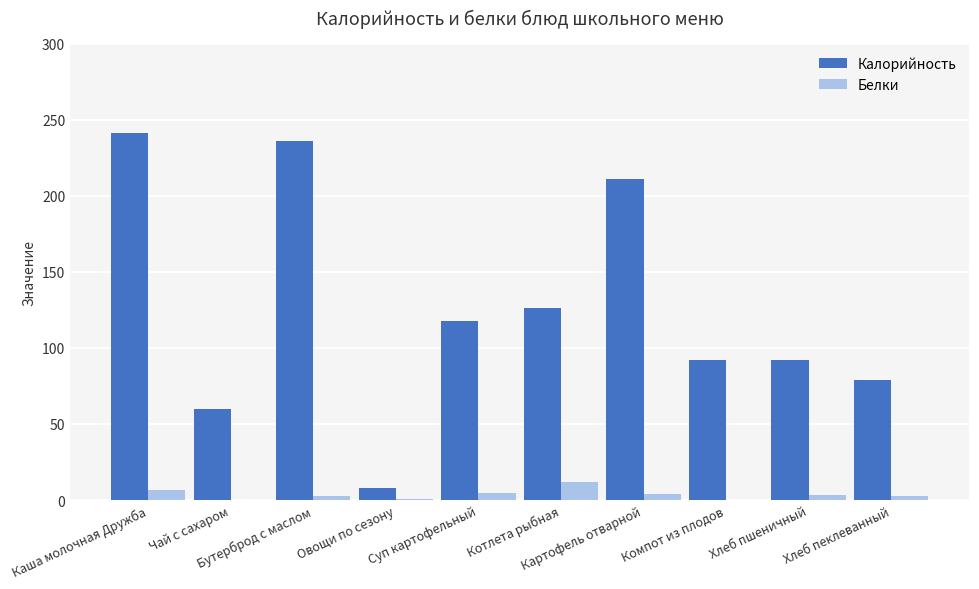

What is the greatest value displayed?

241.0